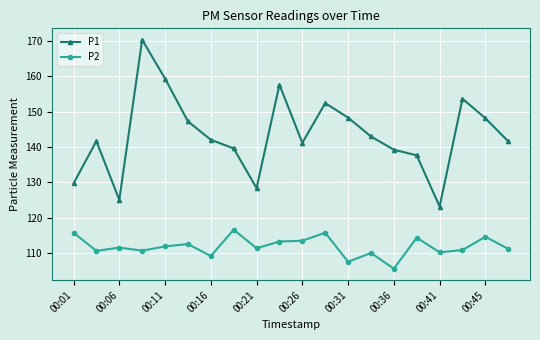

What are all the series names shown in the legend?

P1, P2